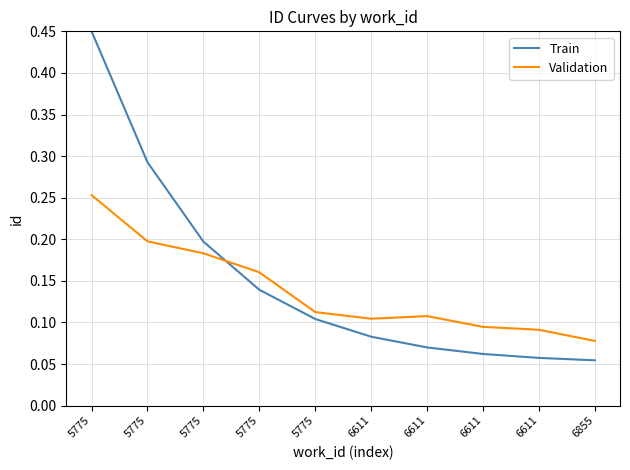

What is the value of the Train point at the 9th from the left?

0.1